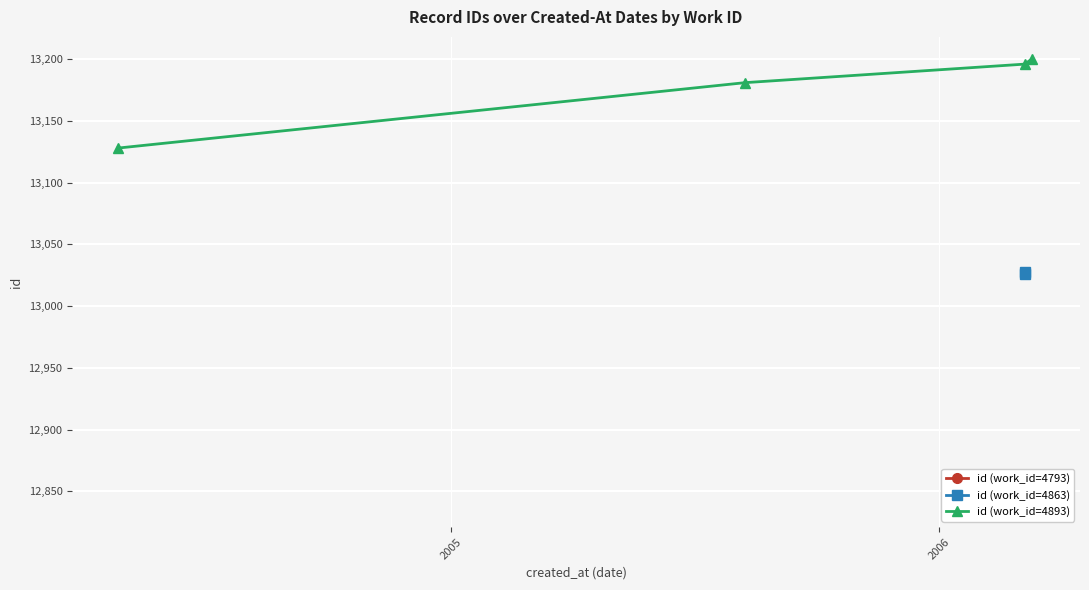

What is the highest value of the id (work_id=4893) series?

13200